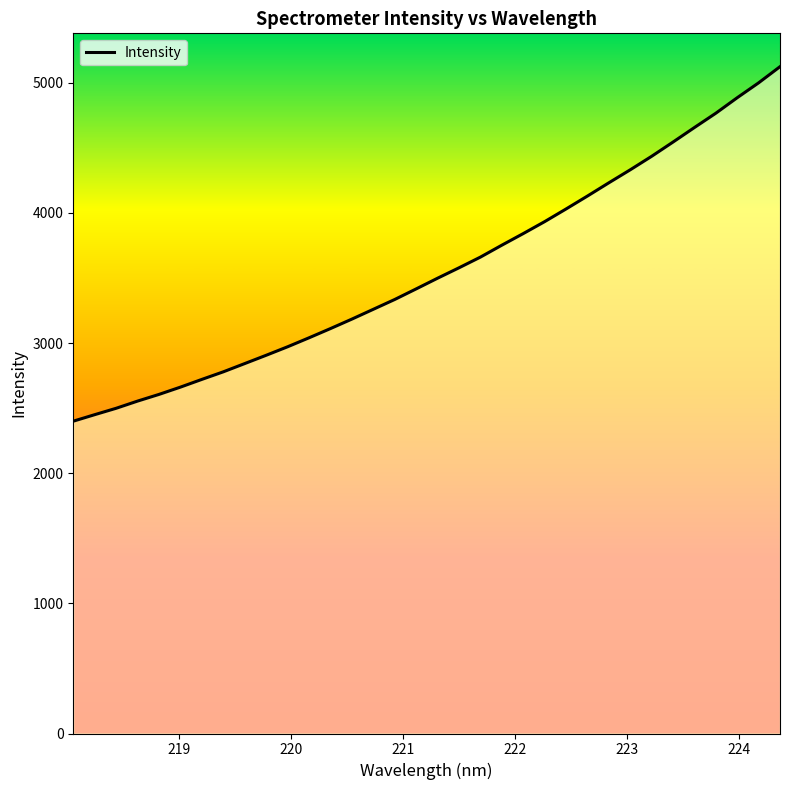

How many lines are shown in the chart?

1